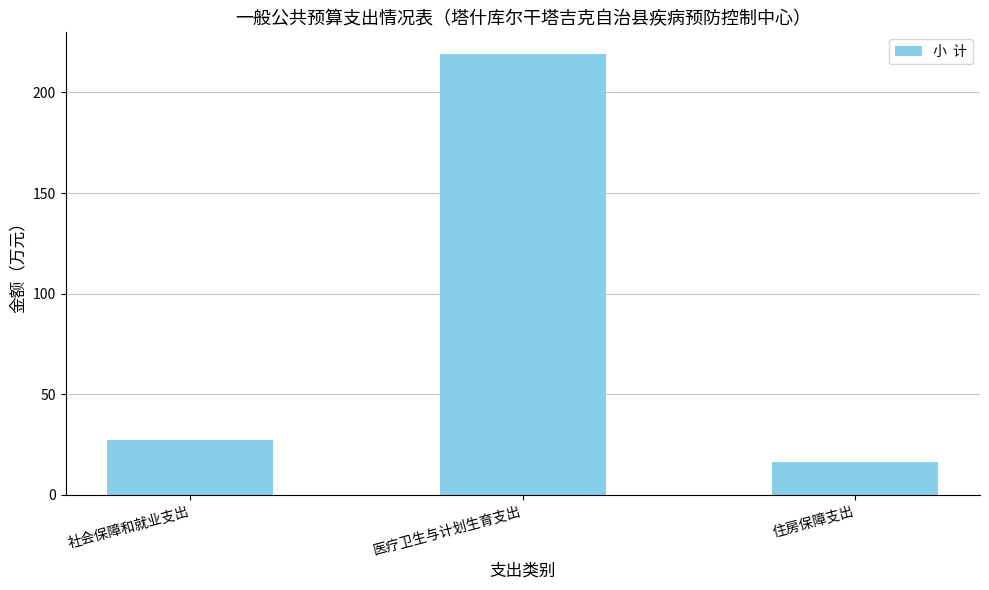

What is the sum of the values at 住房保障支出 and 社会保障和就业支出?

43.4